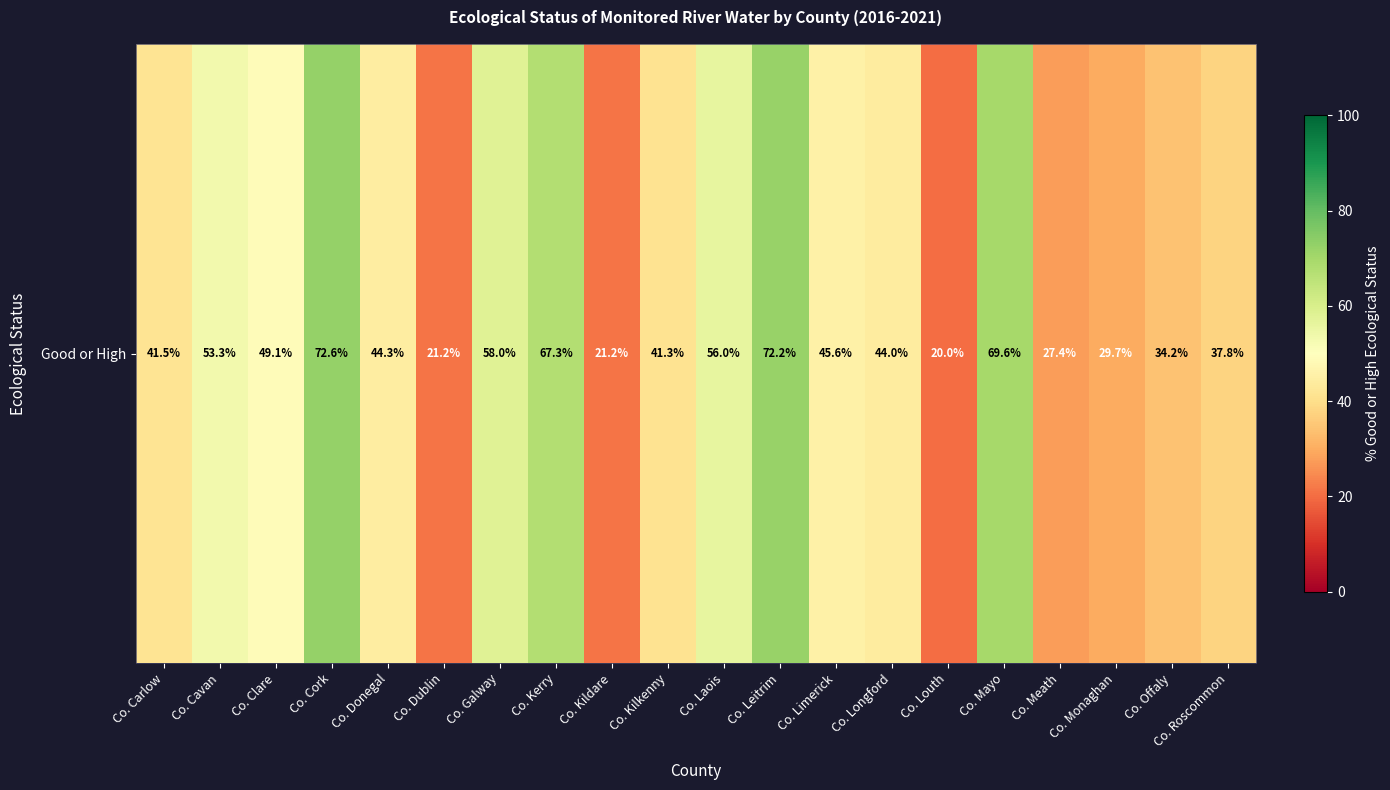

At which label does the data first exceed 44?

Co. Cavan